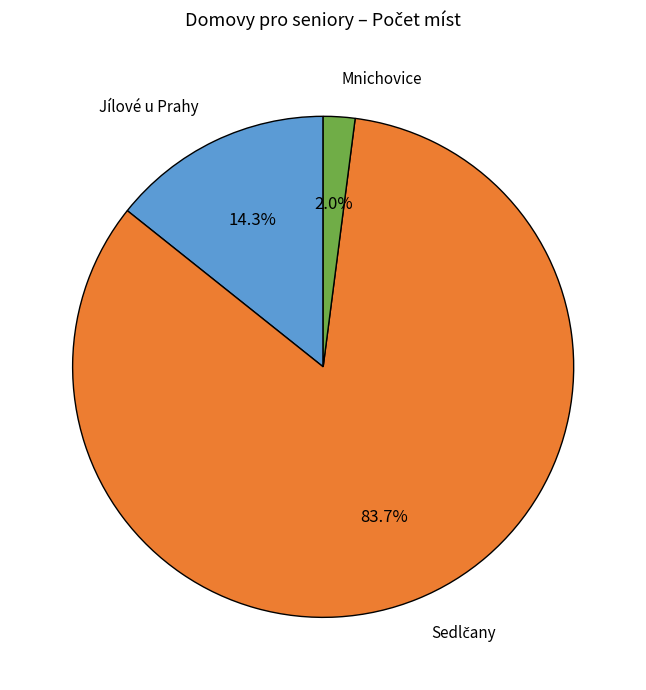

Between Mnichovice and Jílové u Prahy, which is larger?

Jílové u Prahy